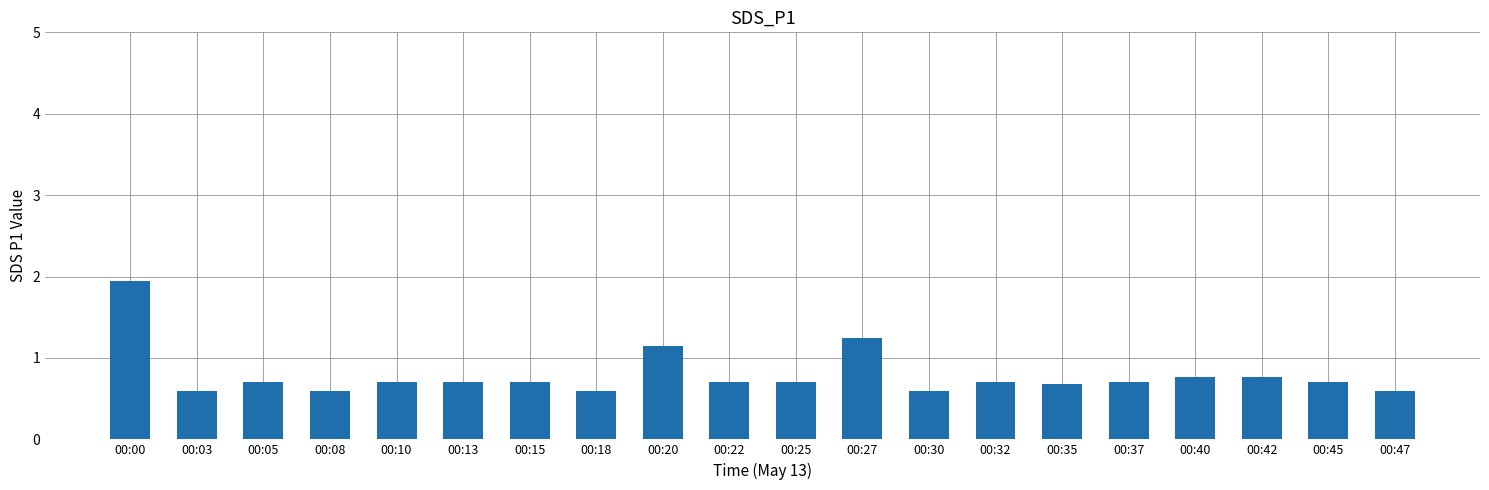

What is the average value?

0.8